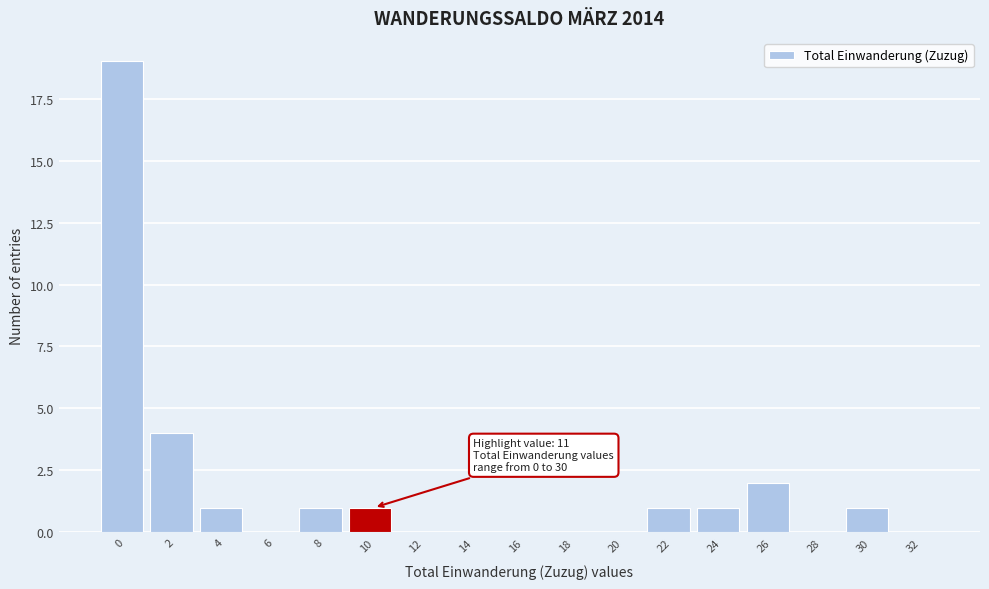

Reading left to right, transcribe all the data shown in this chart.

0=19	2=4	4=1	6=0	8=1	10=1	12=0	14=0	16=0	18=0	20=0	22=1	24=1	26=2	28=0	30=1	32=0